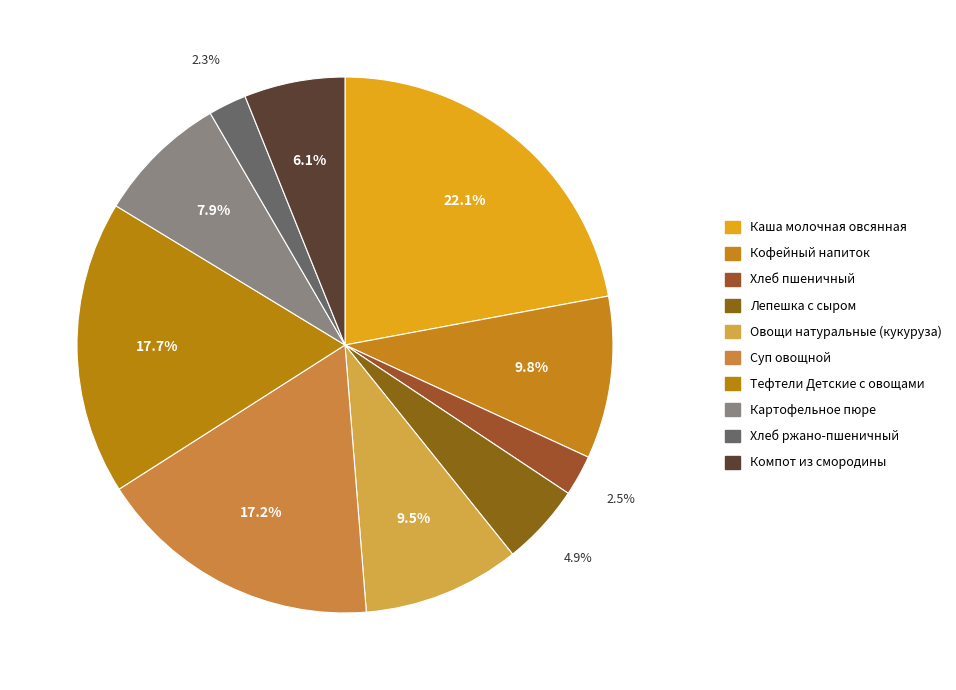

To the nearest percent, what is the average slice percentage?

10%